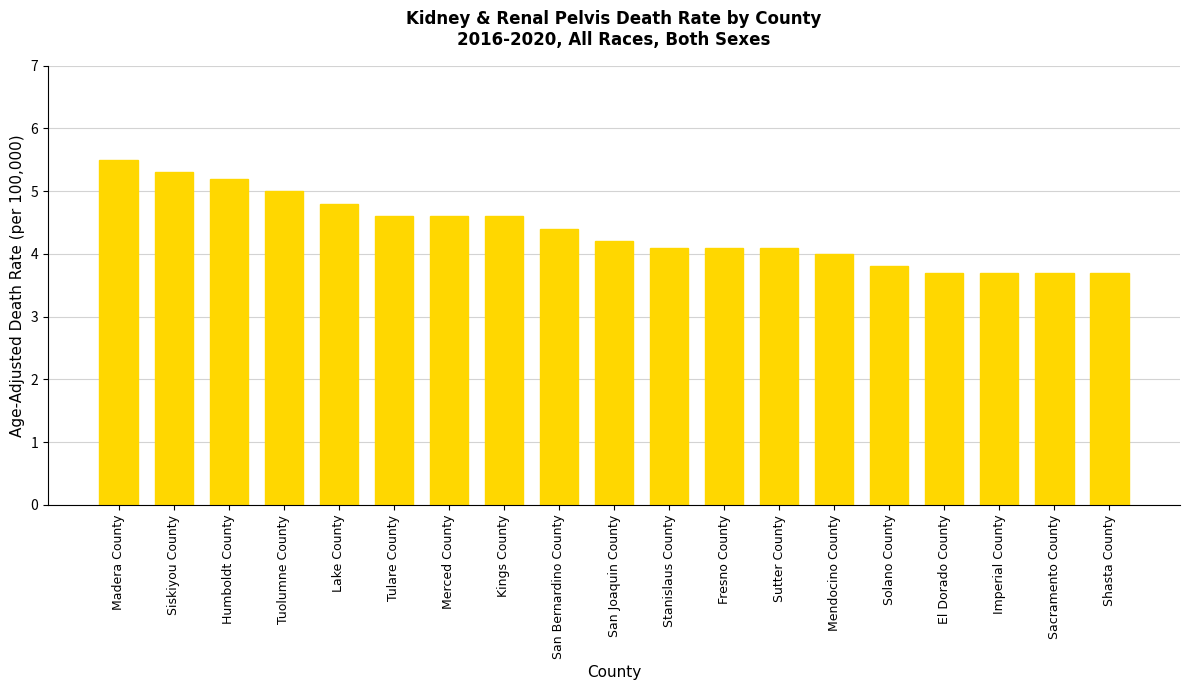

Reading right to left, list all the values displayed in this chart.

3.7	3.7	3.7	3.7	3.8	4.0	4.1	4.1	4.1	4.2	4.4	4.6	4.6	4.6	4.8	5.0	5.2	5.3	5.5